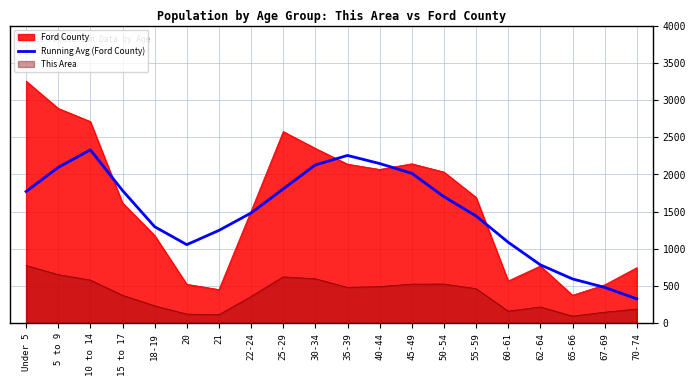

What is the difference between the highest and lowest values at 50-54?

1505.0